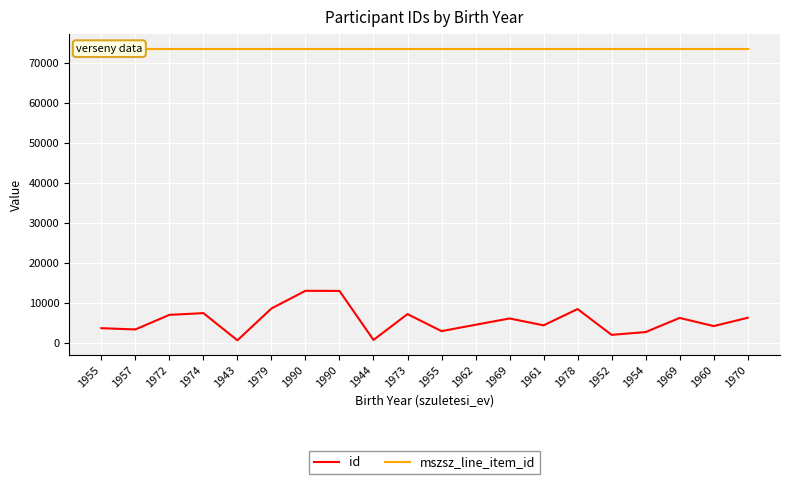

Reading left to right, list all the values displayed in this chart.

id: 3708	3390	7041	7474	676	8632	13055	13022	769	7230	2973	4562	6138	4425	8488	2042	2742	6273	4230	6307
mszsz_line_item_id: 73599	73599	73599	73599	73599	73599	73599	73599	73599	73599	73599	73599	73599	73599	73599	73599	73599	73599	73599	73599